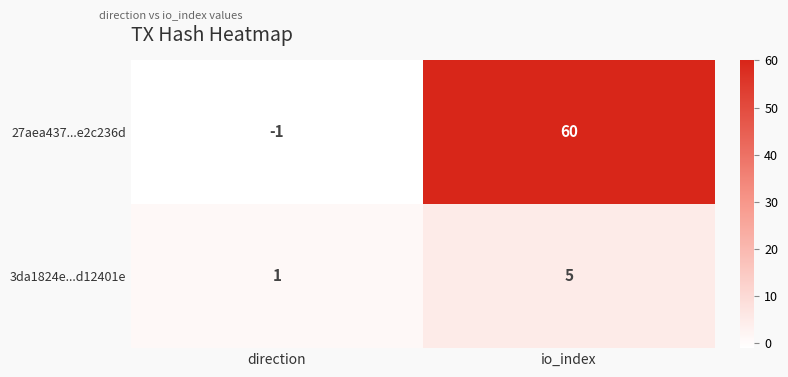

List the series in order of their overall mean, lowest first.

3da1824e...d12401e, 27aea437...e2c236d